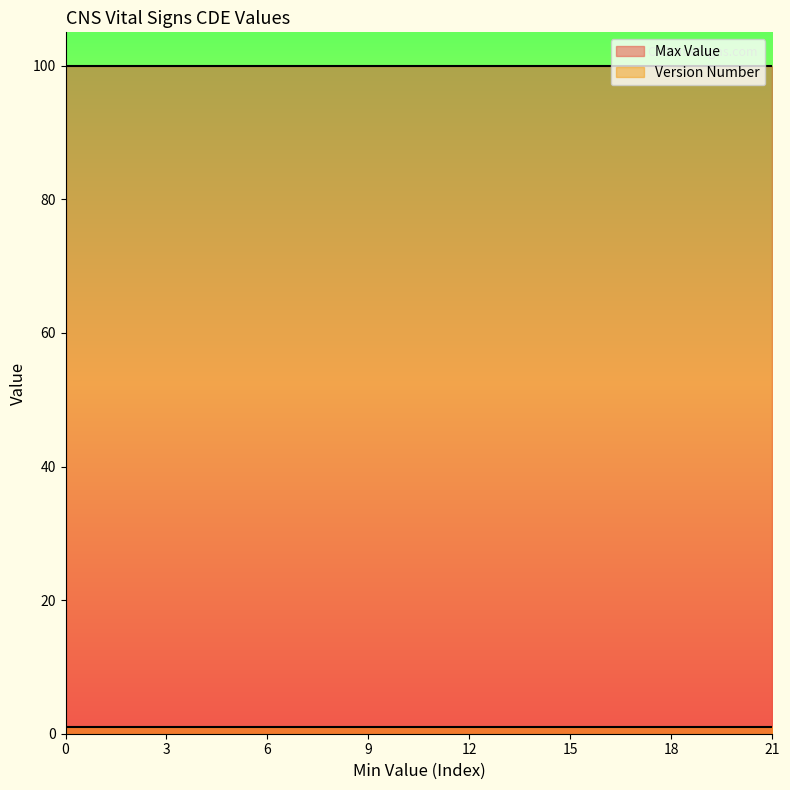

What is the highest value of the Version Number series?

1